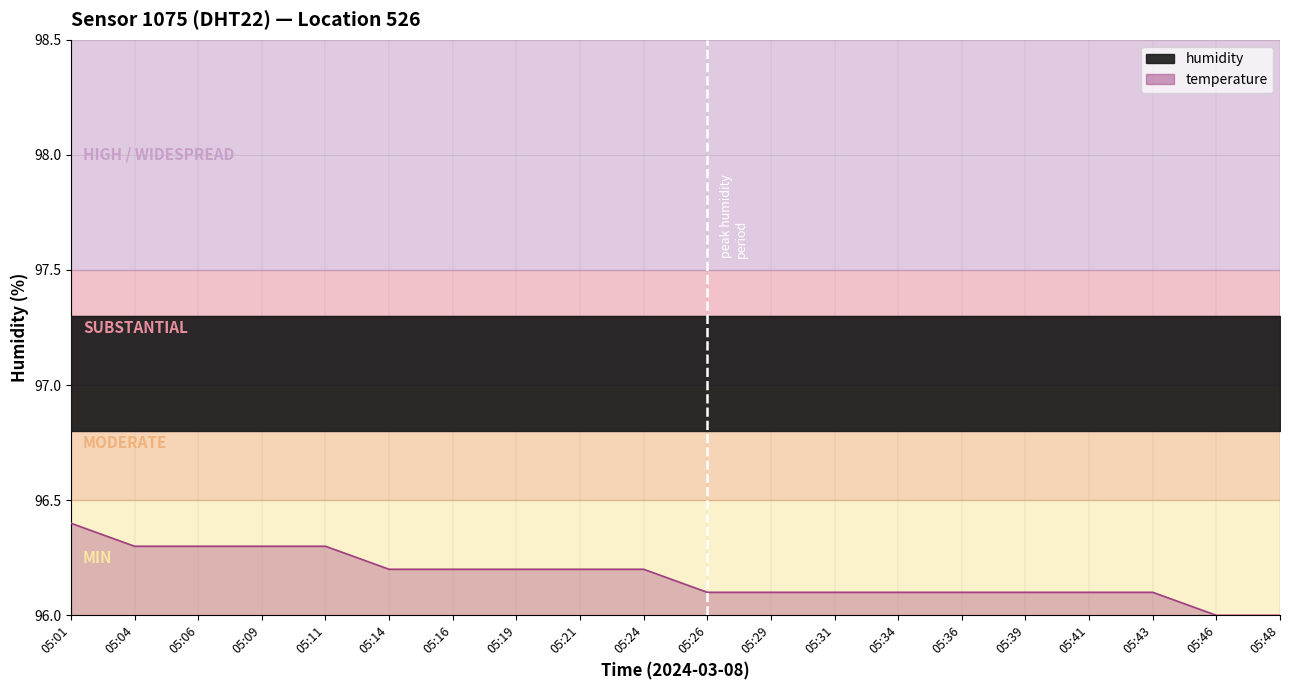

At which label is the value closest to 96?

05:46